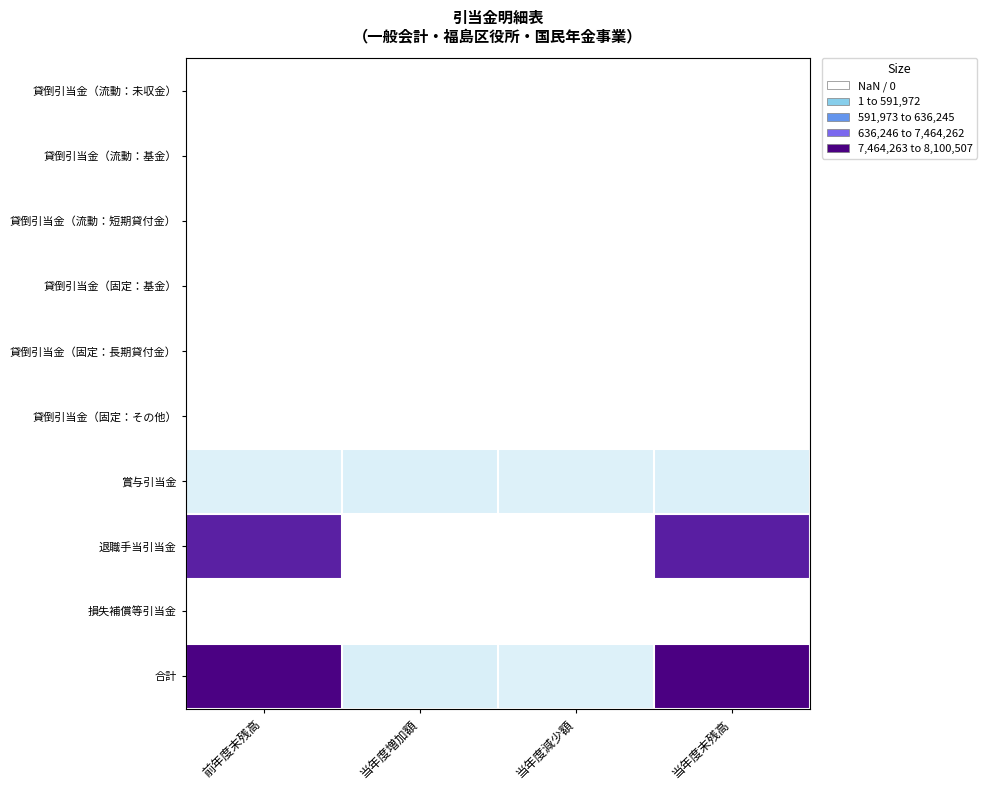

Which series has the largest total across all categories?

合計